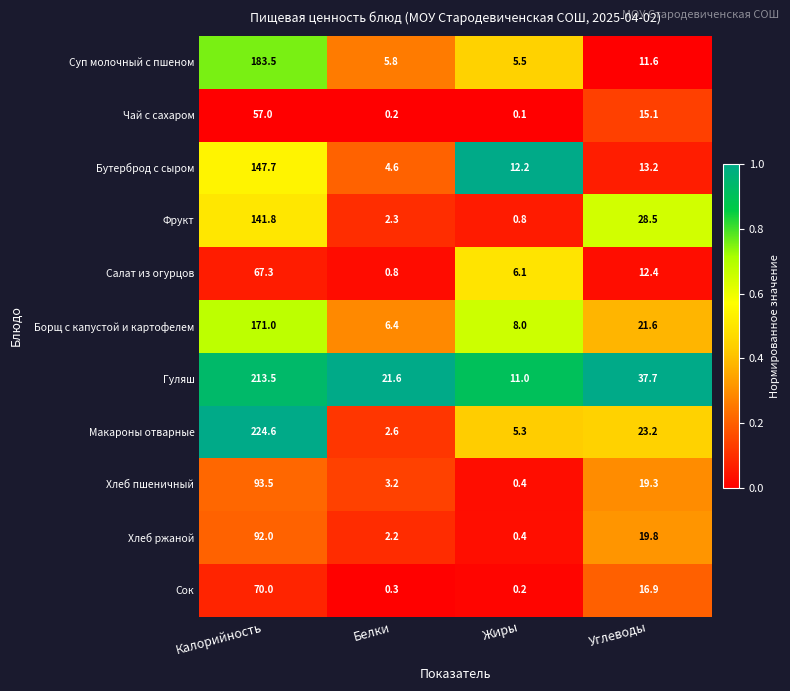

What is the total value across all series at Углеводы?

219.3